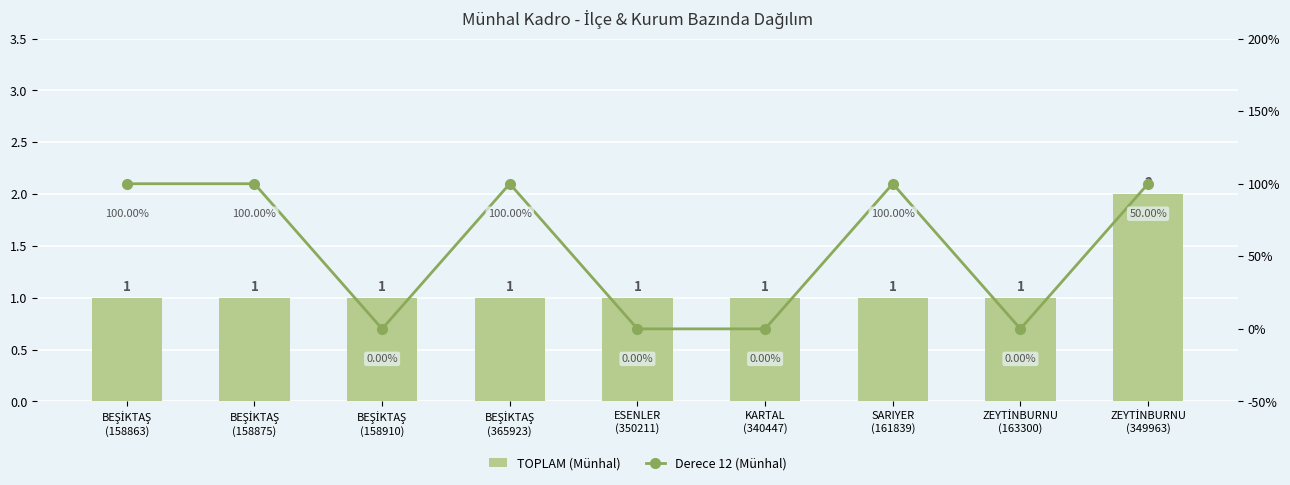

Which series has the largest total across all categories?

TOPLAM (Münhal)